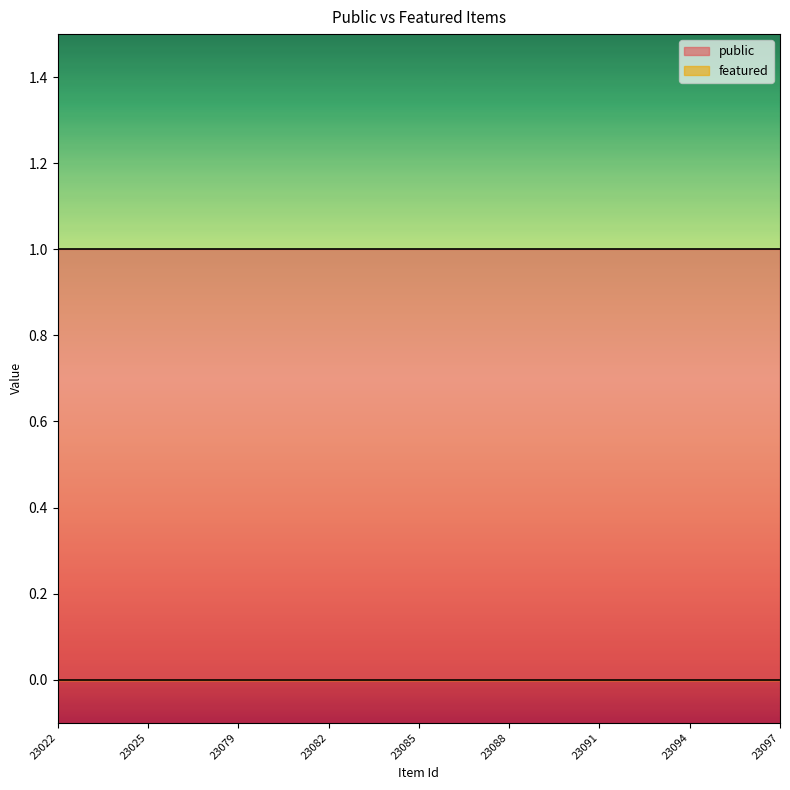

Which series changed the most between 23080 and 23095?

public